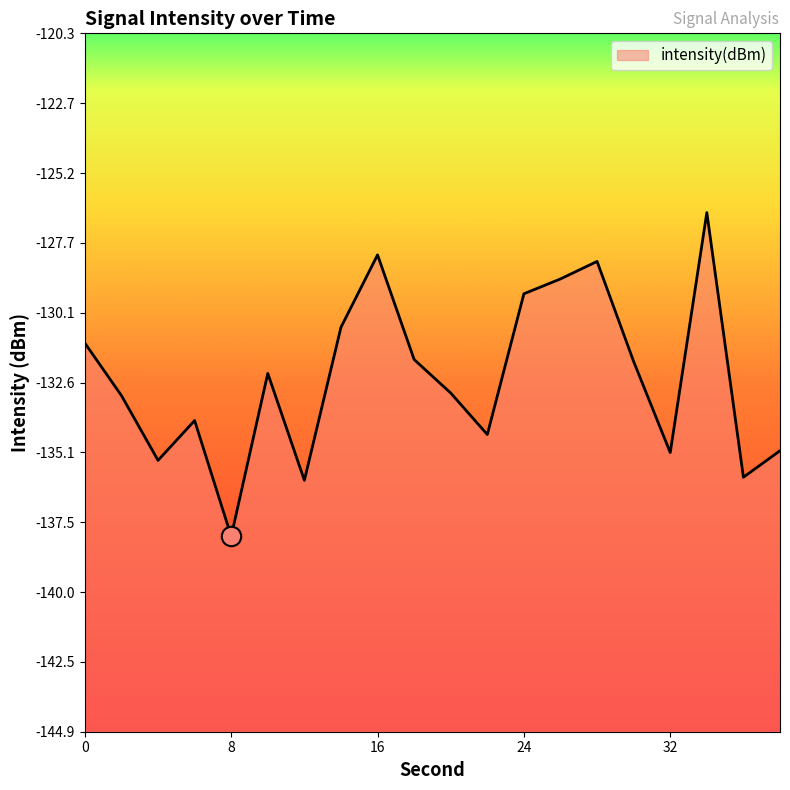

List the labels in order of value, largest first.

34, 16, 28, 26, 24, 14, 0, 18, 30, 10, 20, 2, 6, 22, 38, 32, 4, 36, 12, 8